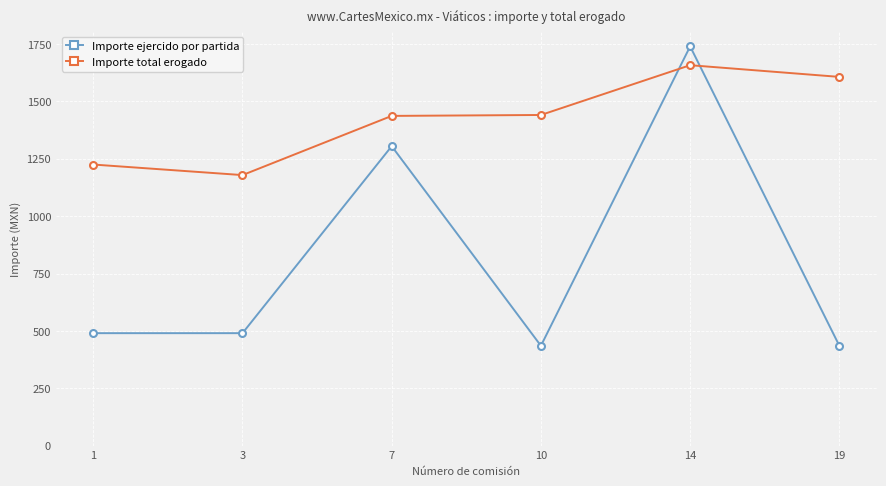

Rank the series at 14 from highest to lowest value.

Importe ejercido por partida, Importe total erogado